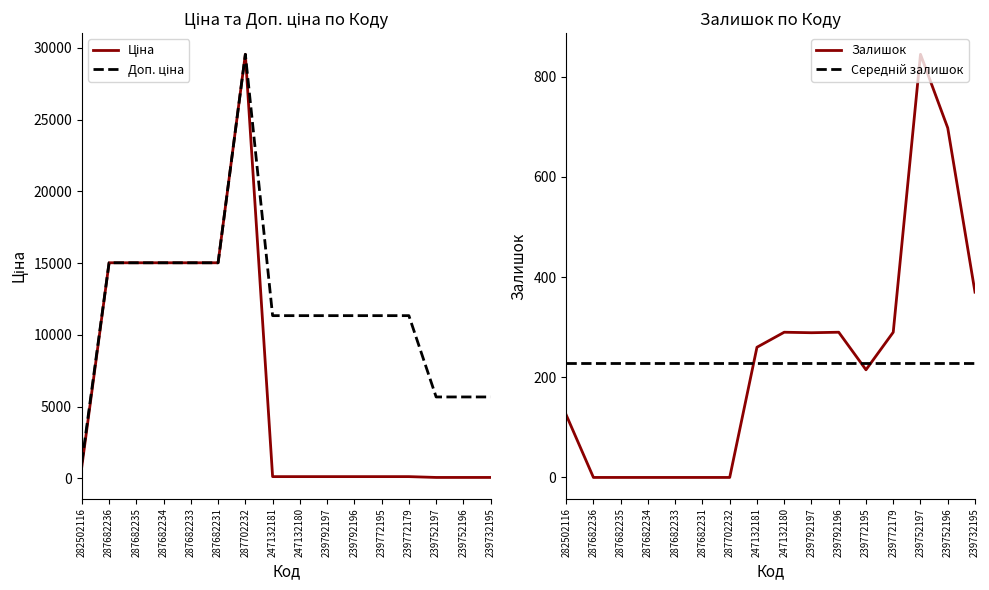

Between 287682236 and 239732195, which series saw the biggest shift?

Ціна